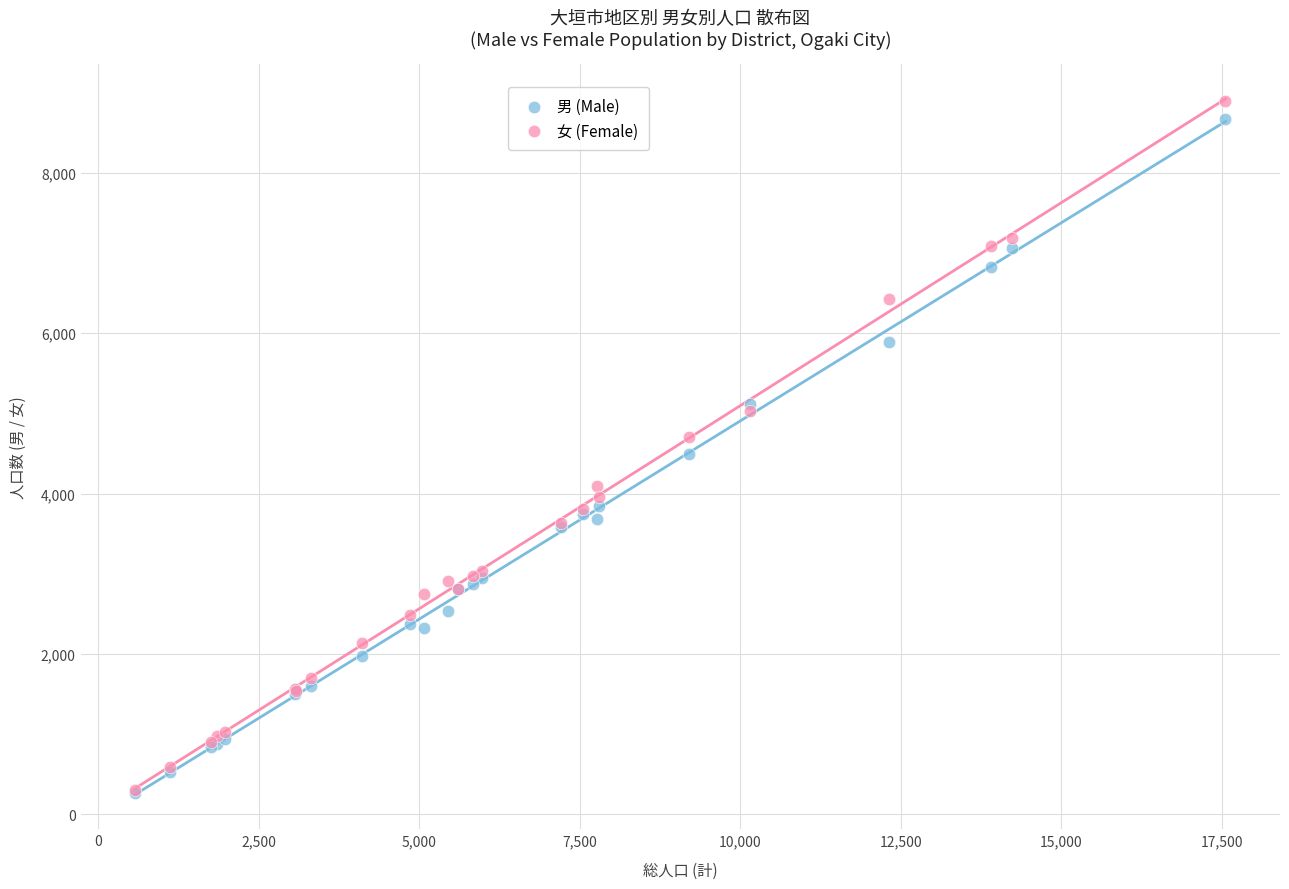

Which series has the widest spread of Y values?

女 (Female)